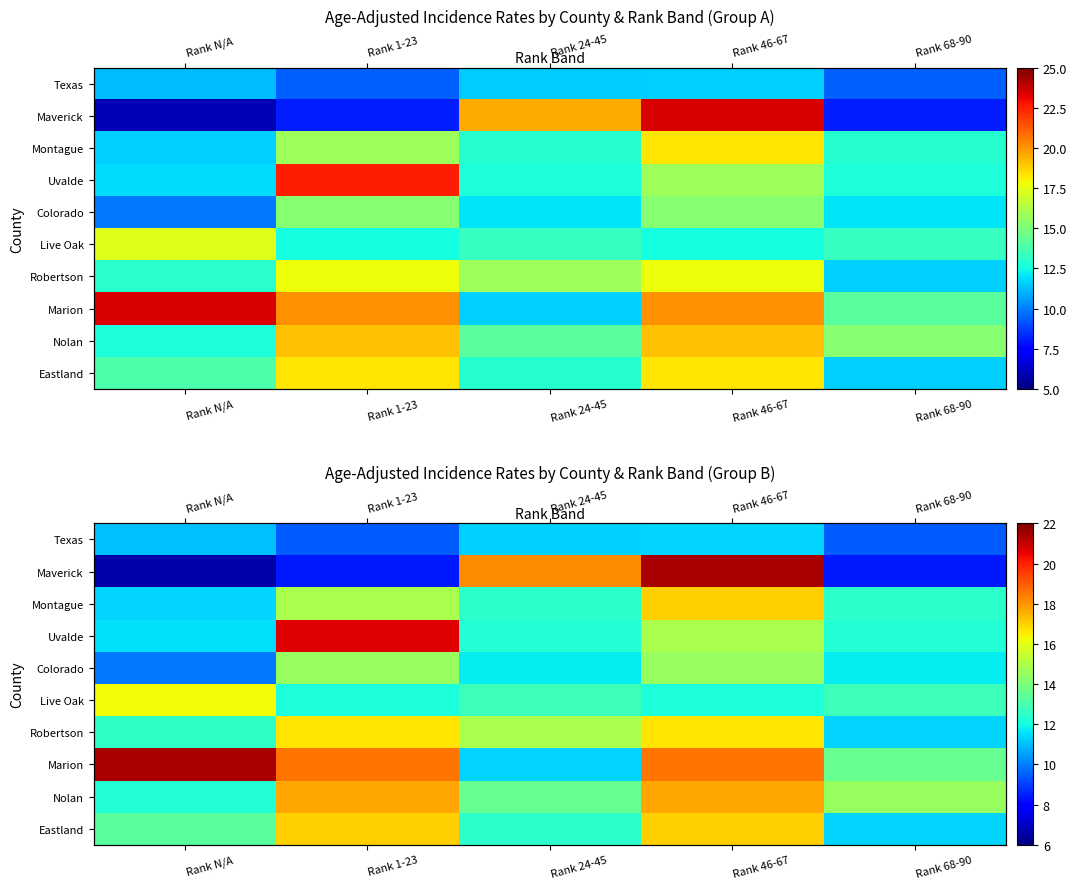

How many data points in Nolan are above 14?

3